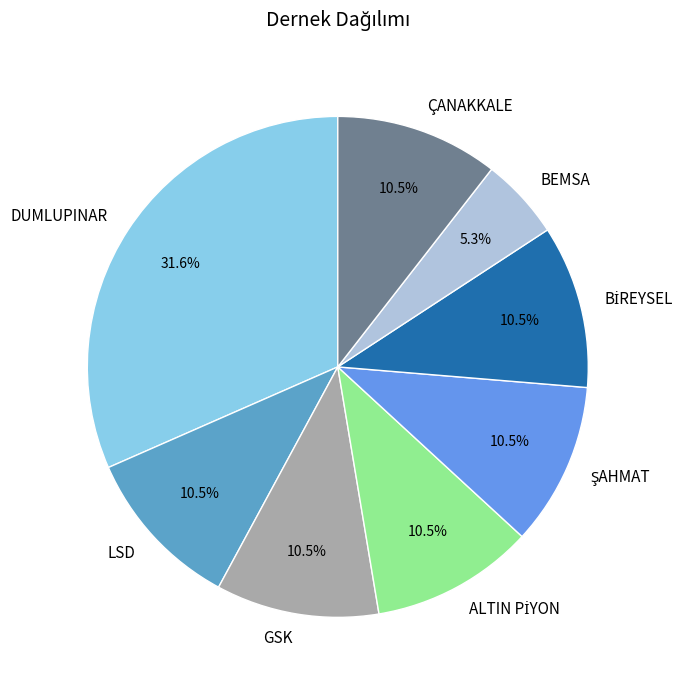

Is DUMLUPINAR the majority of the pie?

No